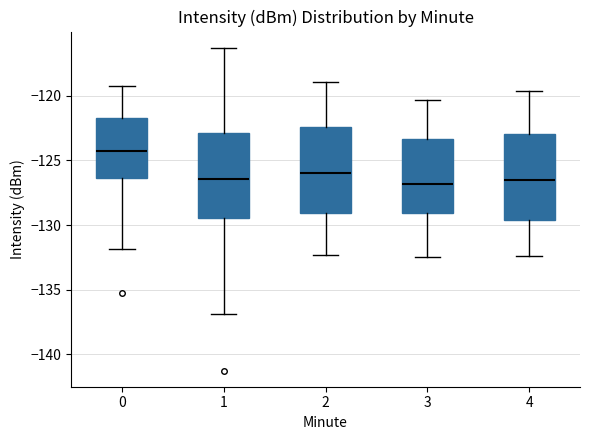

Where does the upper whisker of the box at x = 0 end on the y-axis? The values are not printed on the chart, so give them approximately, as read against the axis.

-119.0